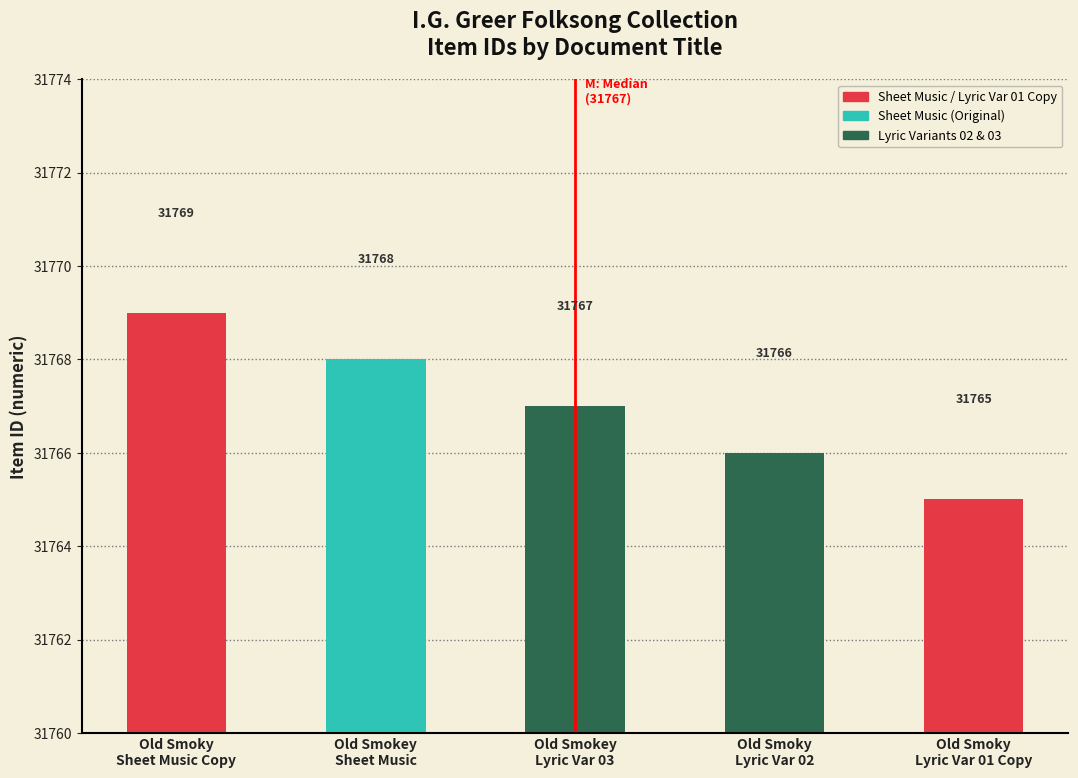

Approximately how many times larger is the value at Old Smoky
Lyric Var 01 Copy compared to Old Smokey
Sheet Music?

1.0